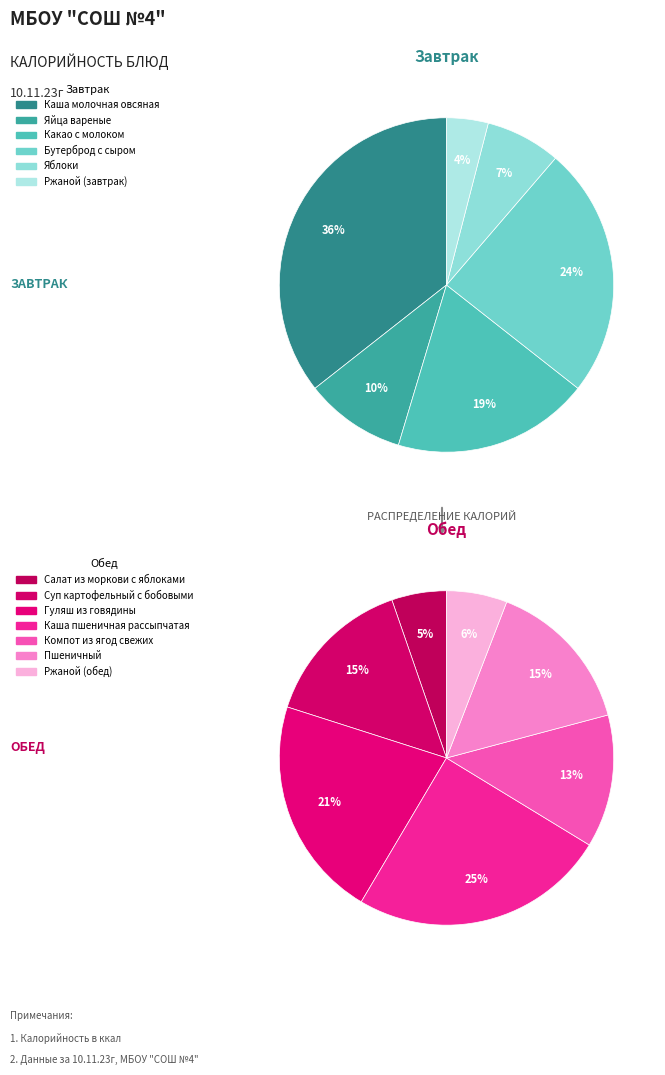

Count the number of slices in the pie.

13